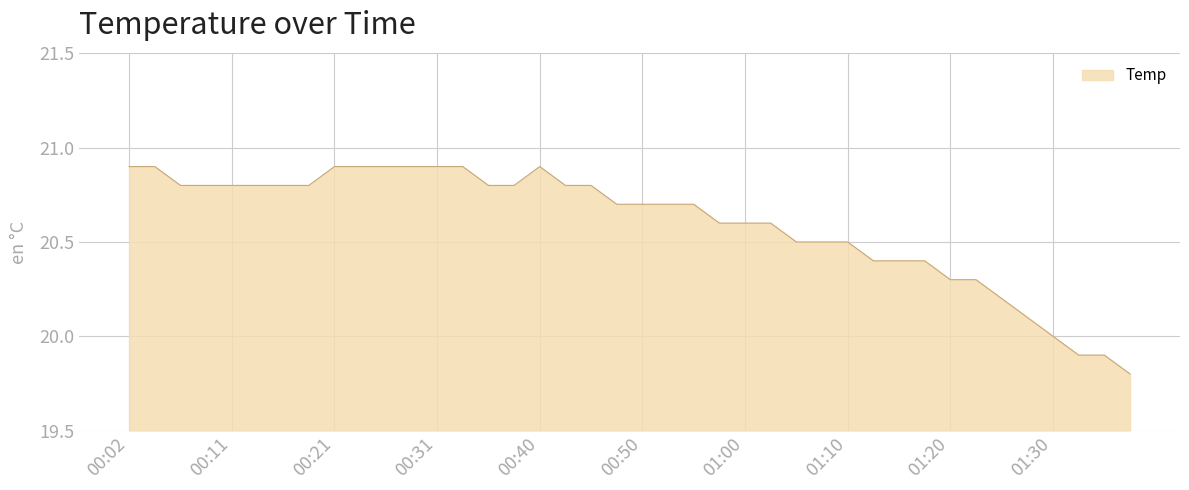

What is the minimum value shown in the chart?

19.8